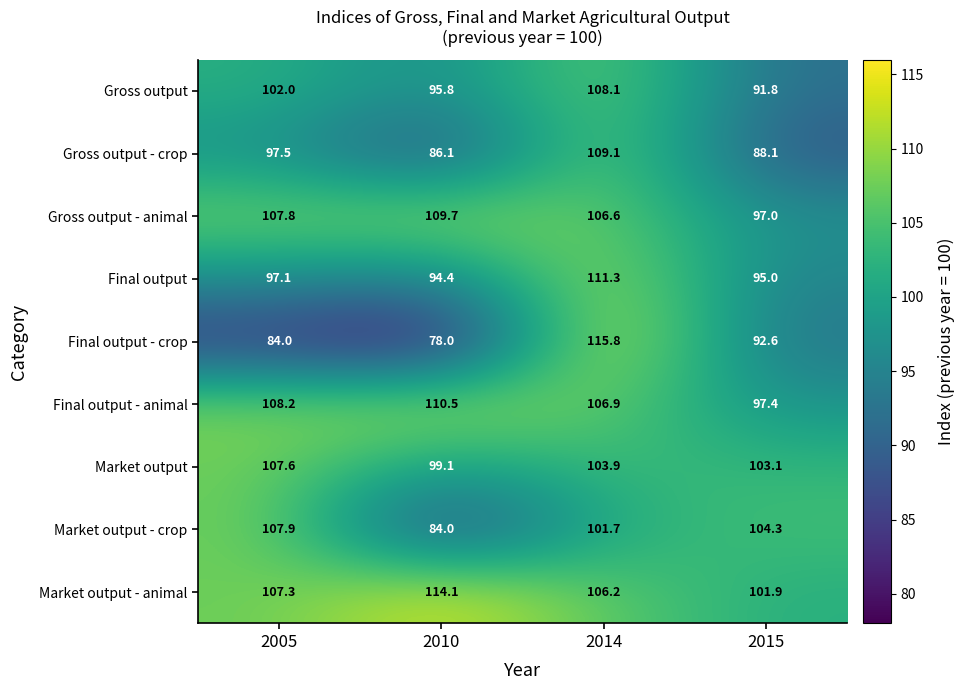

Rank the series by their maximum value, from highest to lowest.

Final output - crop, Market output - animal, Final output, Final output - animal, Gross output - animal, Gross output - crop, Gross output, Market output - crop, Market output